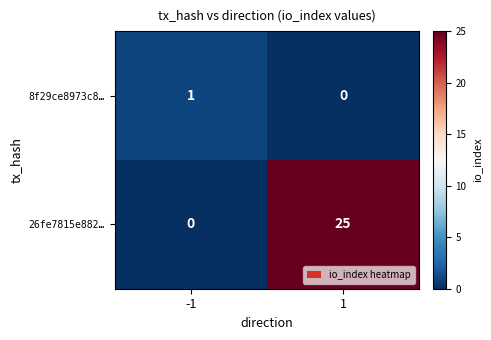

How many series are shown in this chart?

2